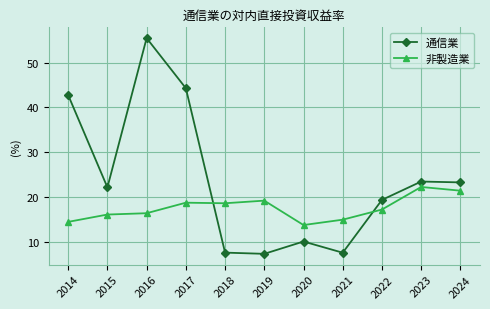

Which series changed the most between 2021 and 2023?

通信業